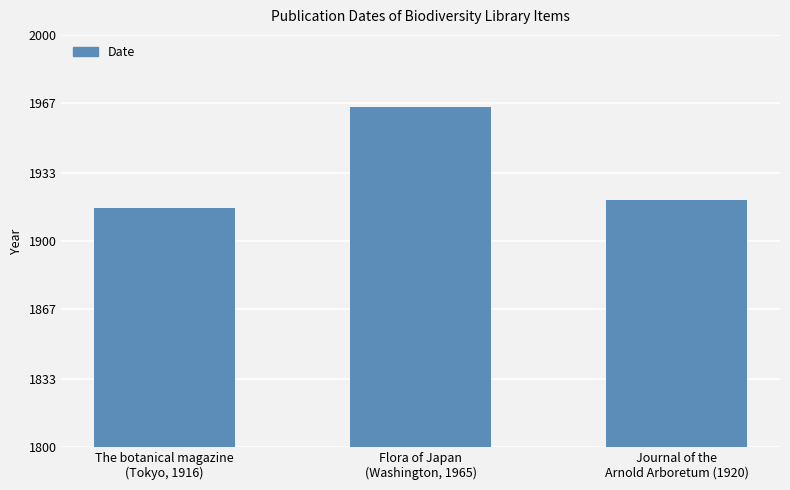

What is the sum of all values?

5801